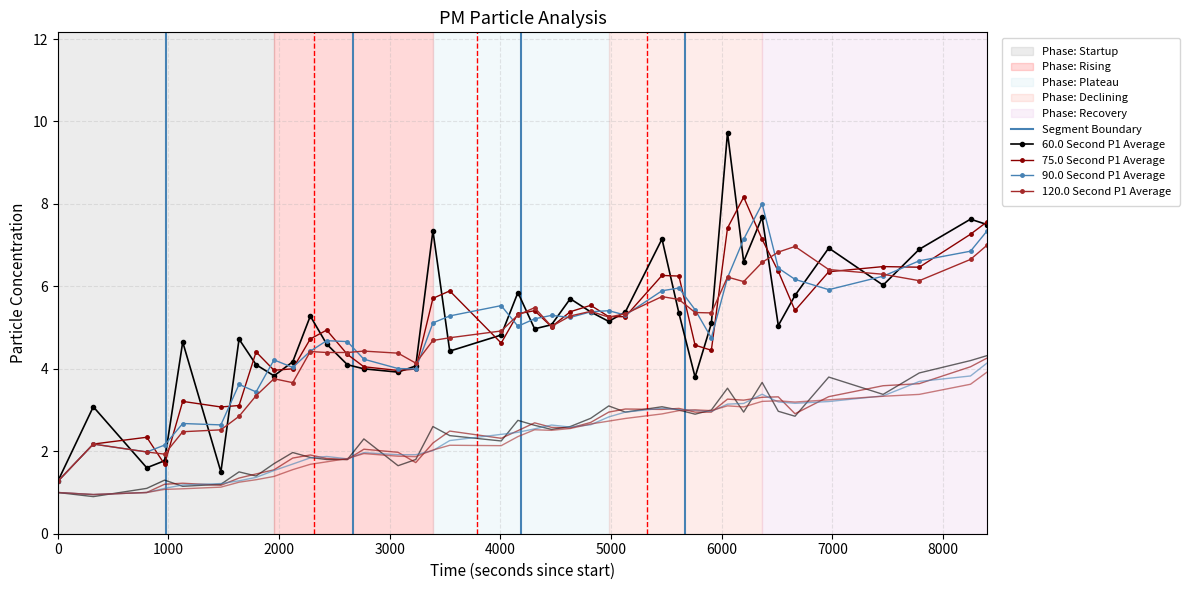

What is the value of the 120.0 Second P1 Average point at the 10th from the left?

3.7